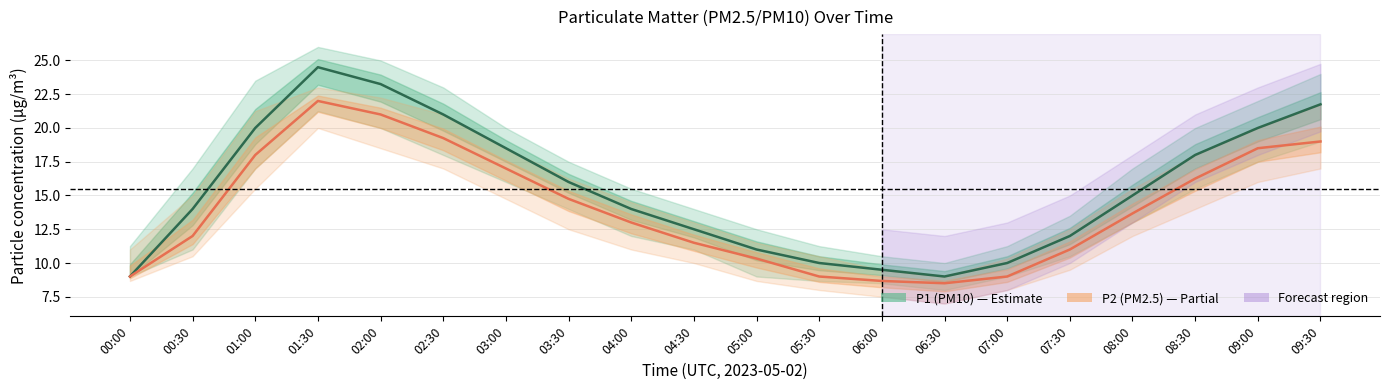

At which category does the chart reach its minimum across all series?

06:30